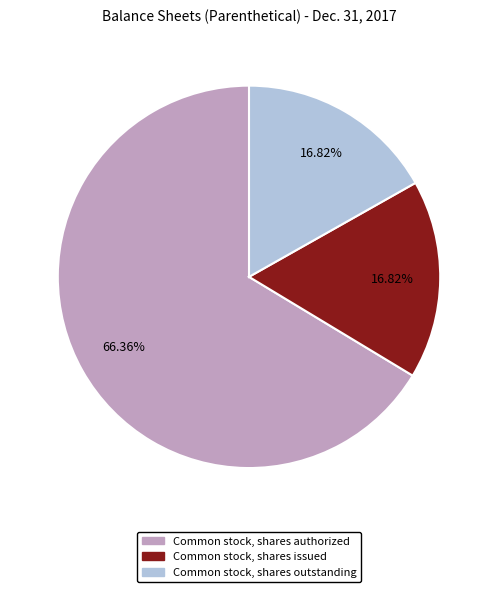

To the nearest percent, what is the average slice percentage?

33%